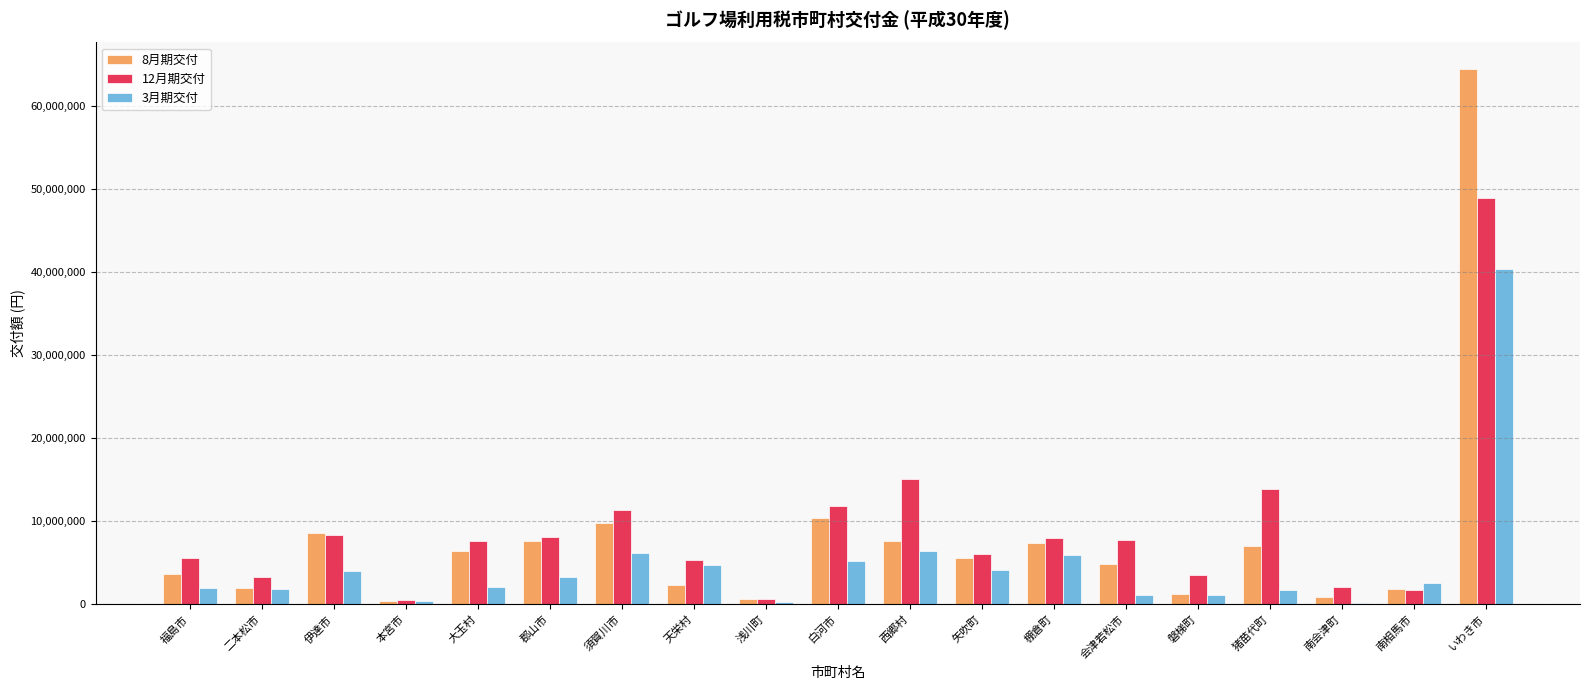

Which category has the highest value in the 3月期交付 series?

いわき市